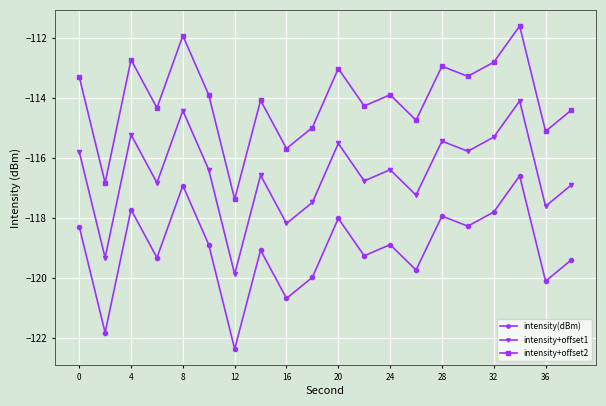

Rank the series by their maximum value, from lowest to highest.

intensity(dBm), intensity+offset1, intensity+offset2